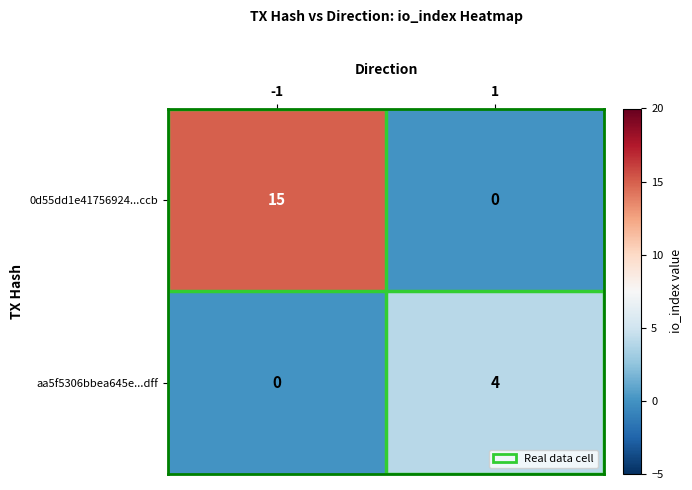

How many data points does each series have?

2